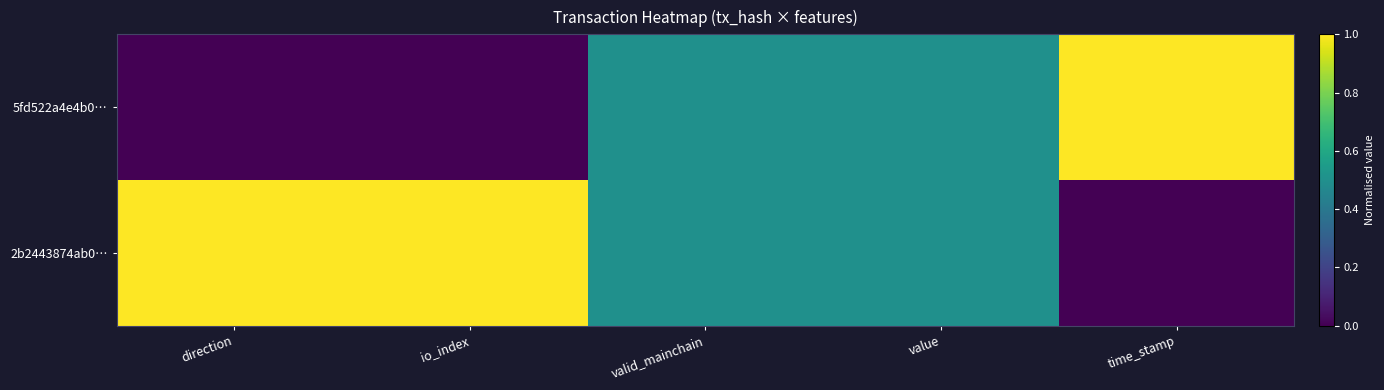

Which series has the largest total across all categories?

2b2443874ab0…